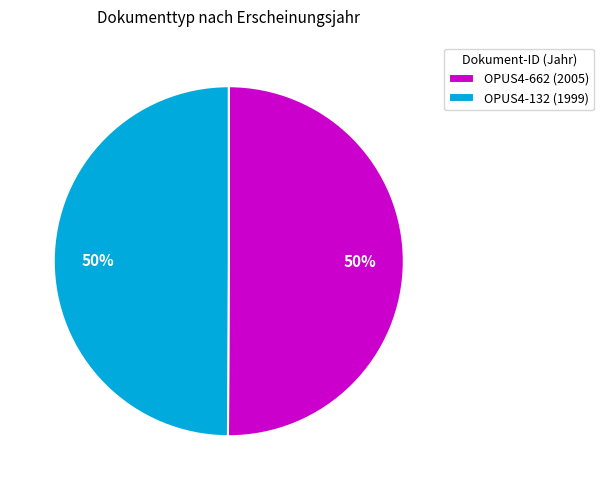

Is it true that OPUS4-662 is 50% of the pie?

True